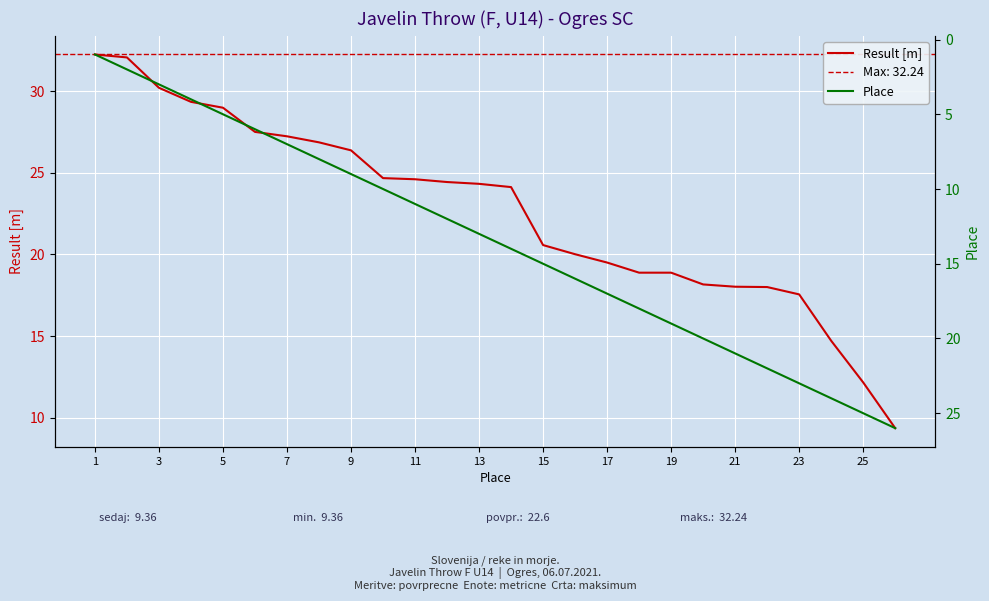

What is the average value of the Result [m] series?

22.6